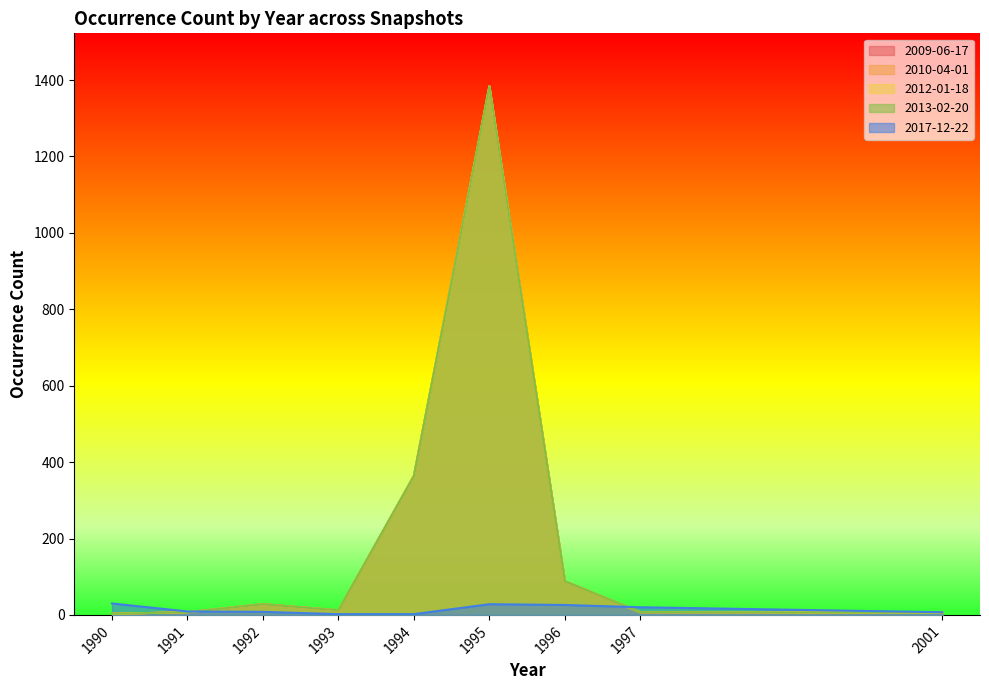

What are all the series names shown in the legend?

2009-06-17, 2010-04-01, 2012-01-18, 2013-02-20, 2017-12-22